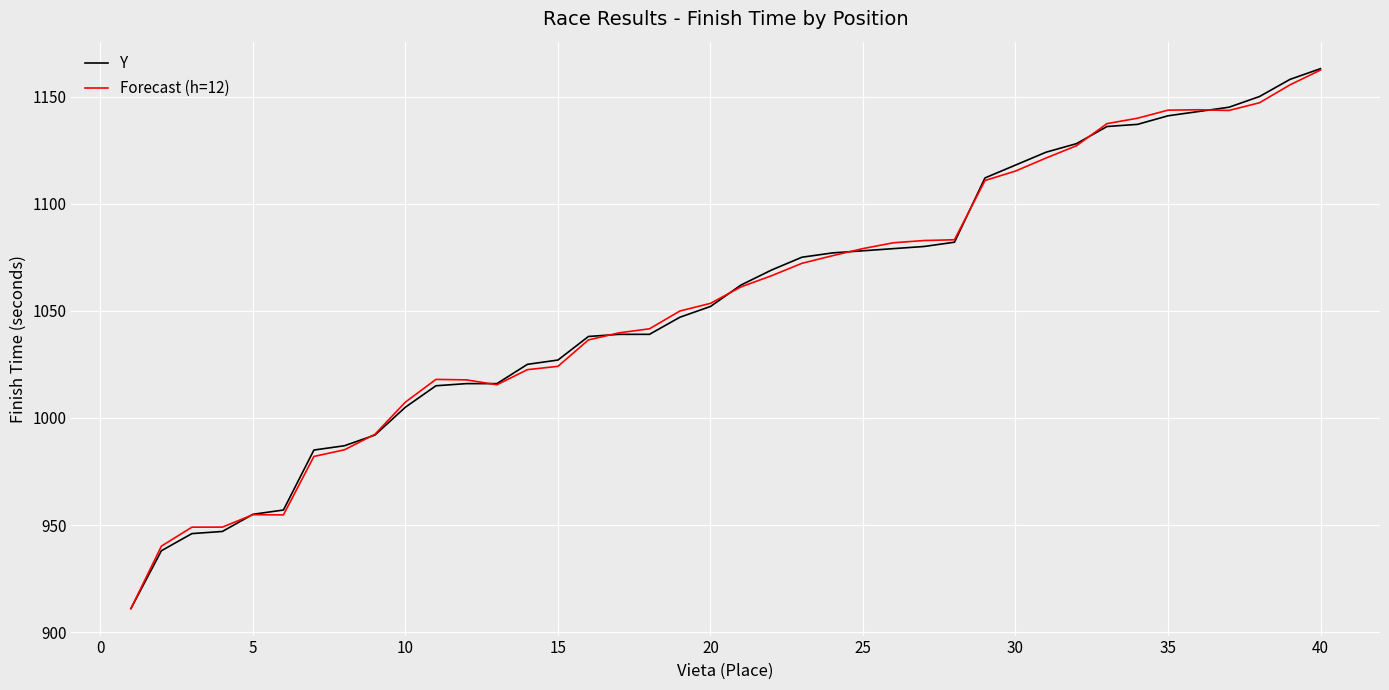

True or false: Y and Forecast (h=12) cross at least once.

True